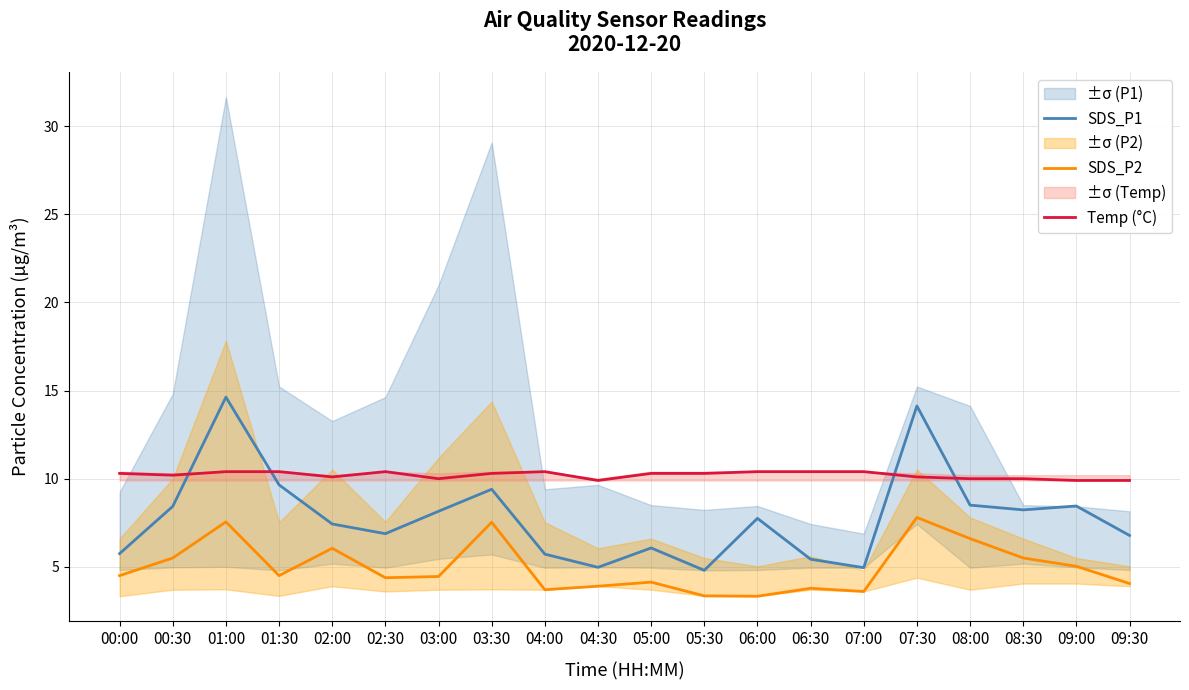

How many values in the SDS_P2 series exceed 4?

14